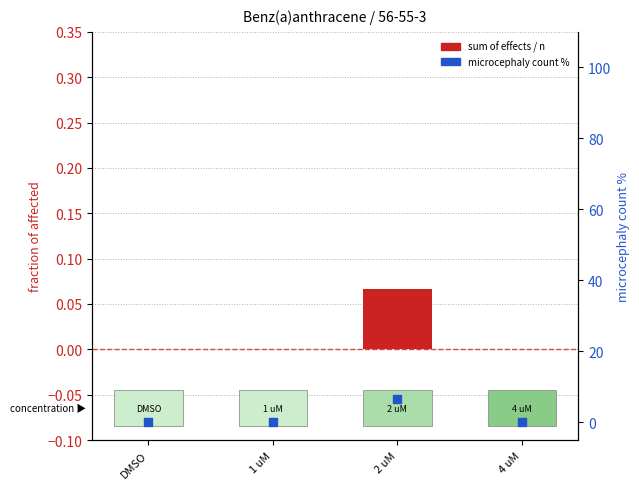

What are all the series names shown in the legend?

sum of effects / n, microcephaly %